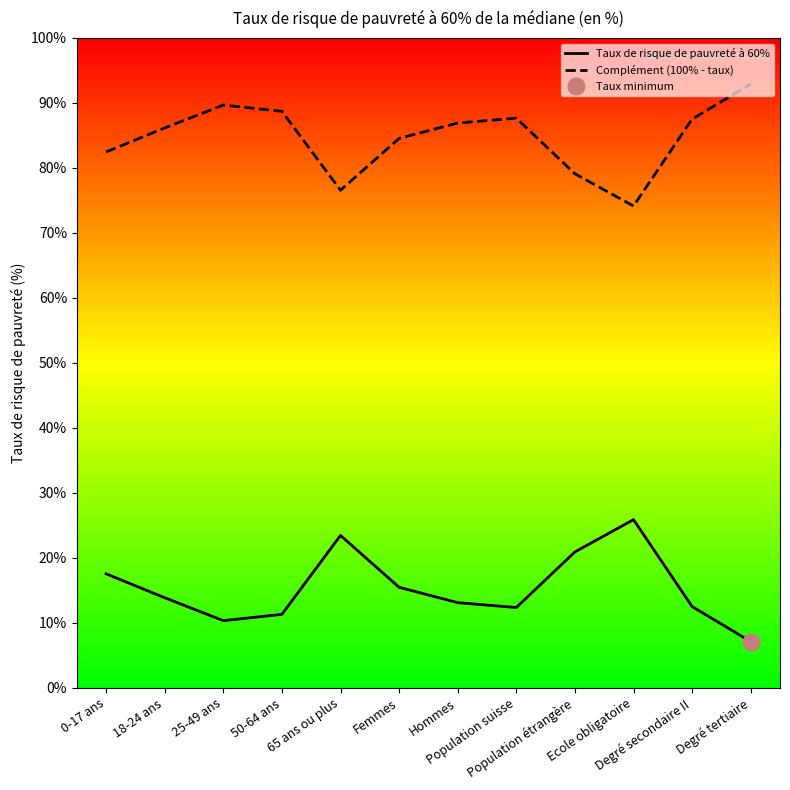

Which series has the largest total across all categories?

Complément (100% - taux)